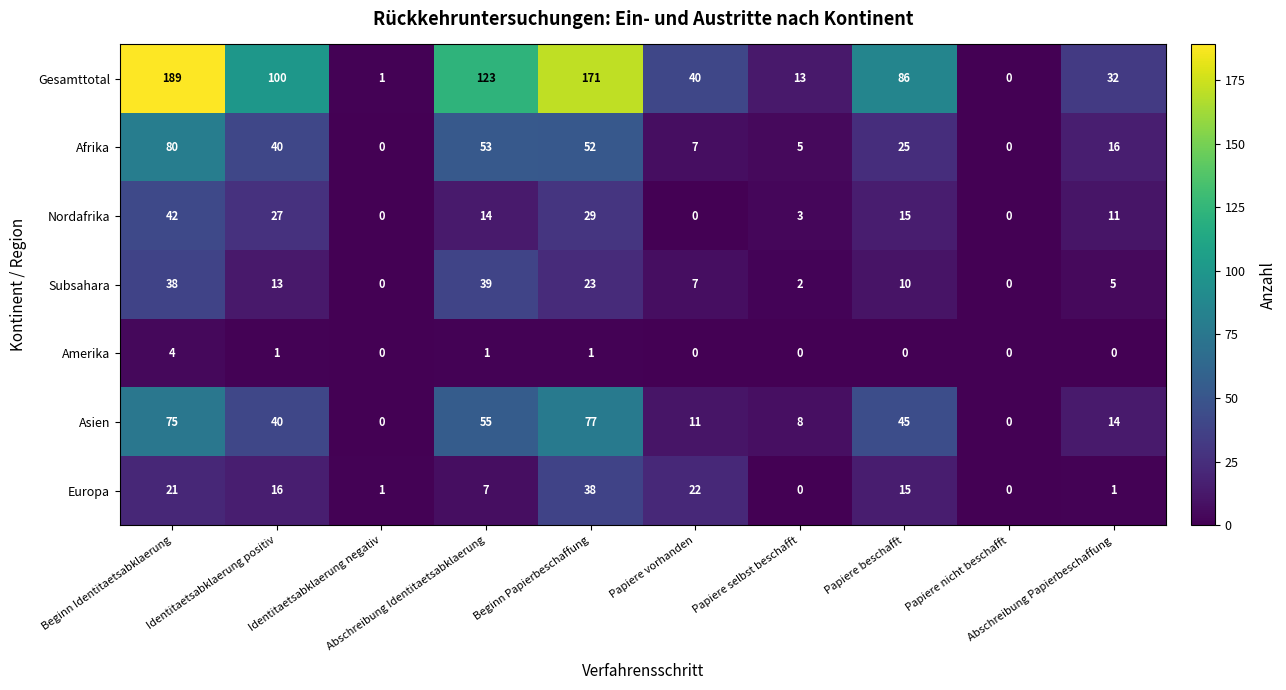

List the series in order of their peak value, lowest first.

Amerika, Europa, Subsahara, Nordafrika, Asien, Afrika, Gesamttotal